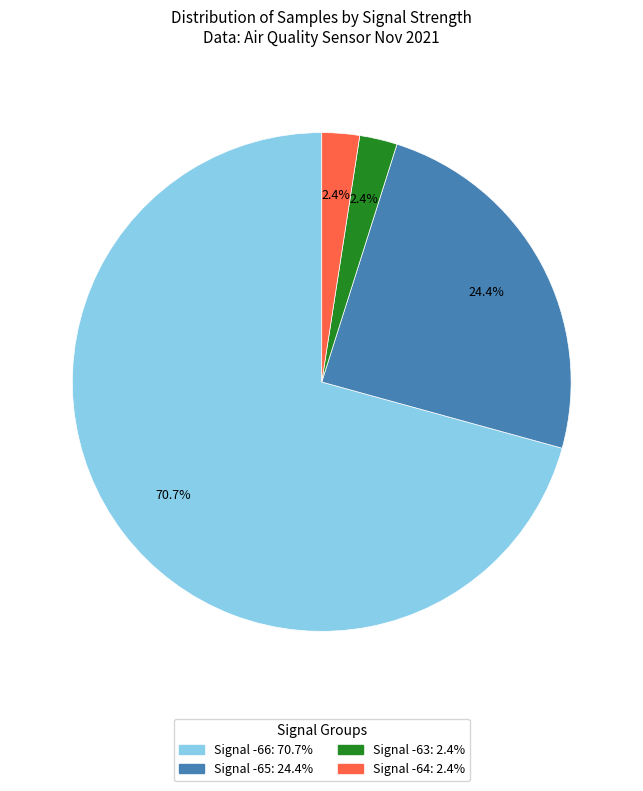

Is there any slice that represents more than half of the pie?

Yes